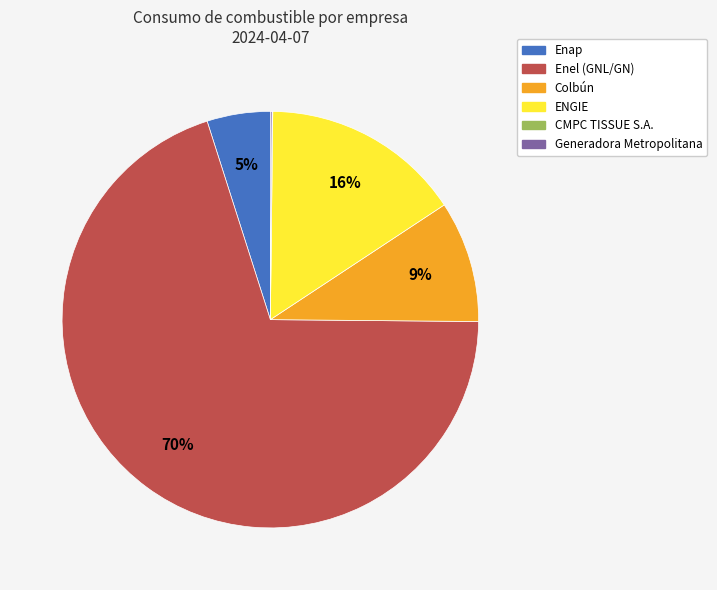

What is the largest slice in the pie chart?

Enel